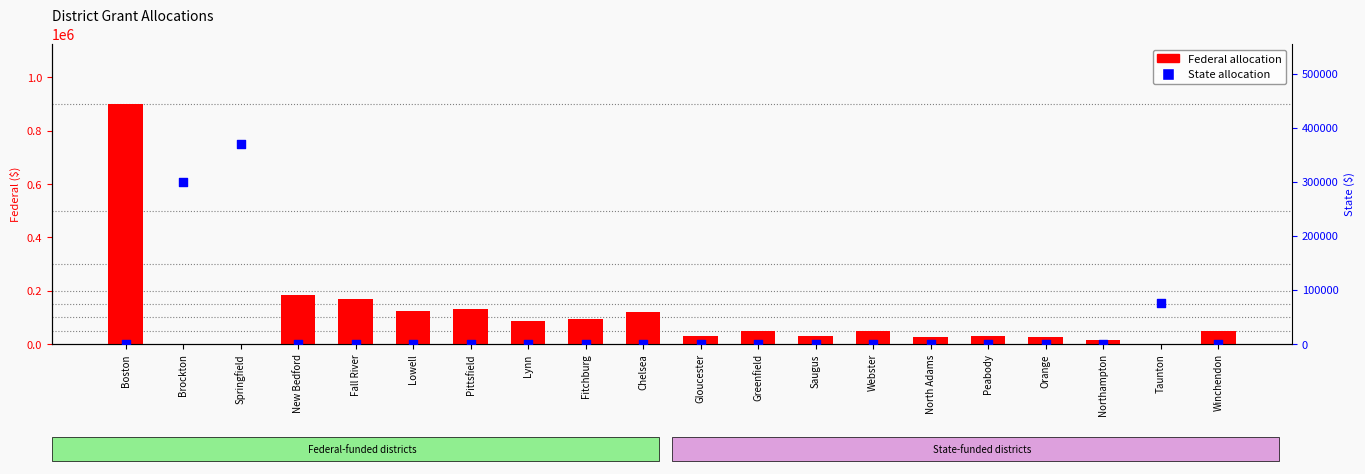

Which series contains the highest Y value?

Federal